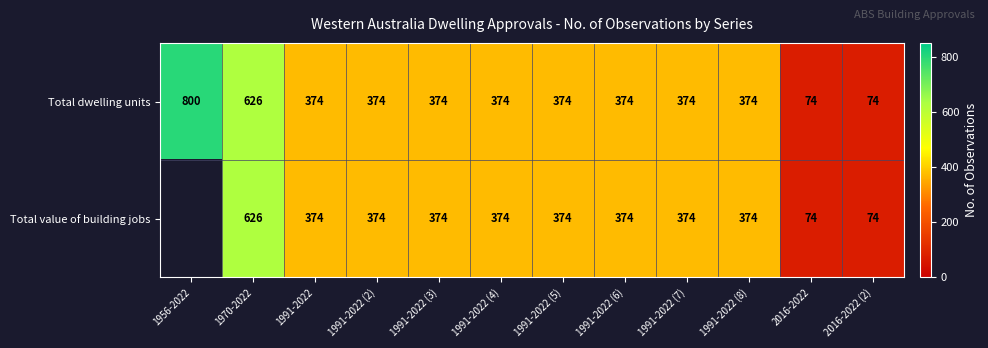

At which label does Total dwelling units first exceed 374?

1956-2022